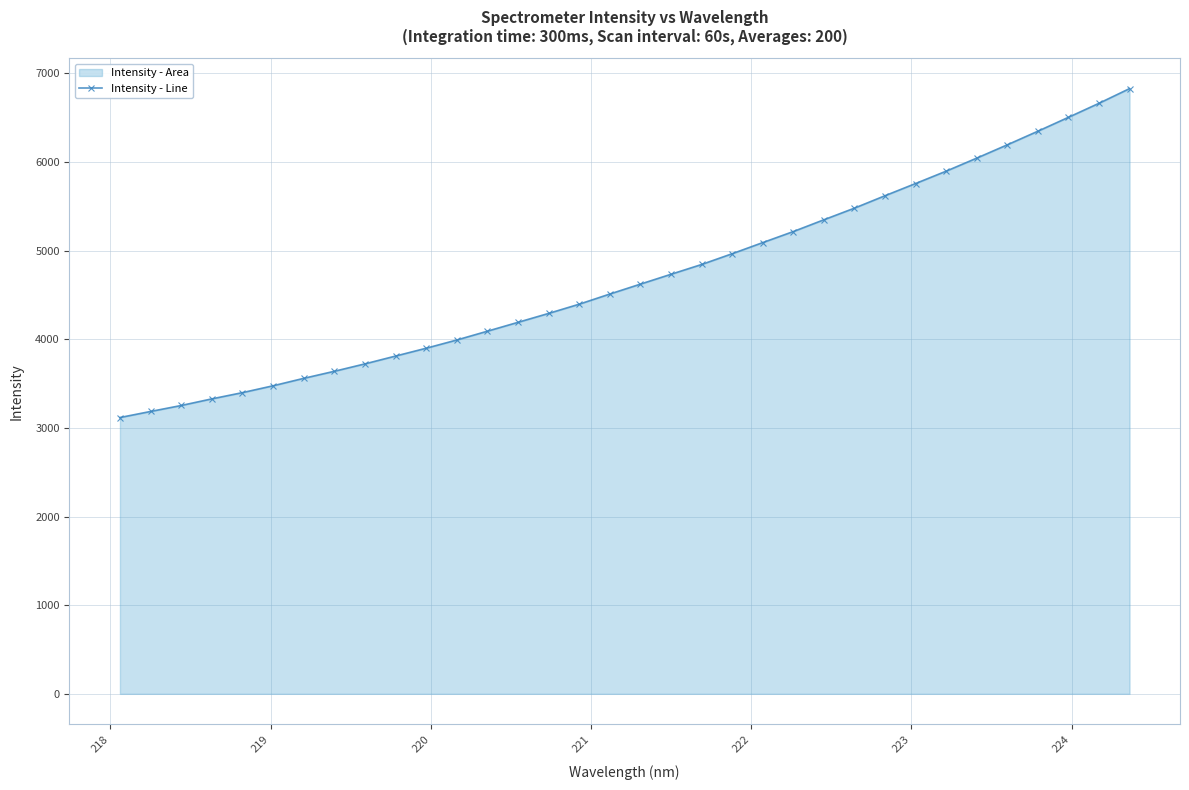

What is the average value?

4706.4